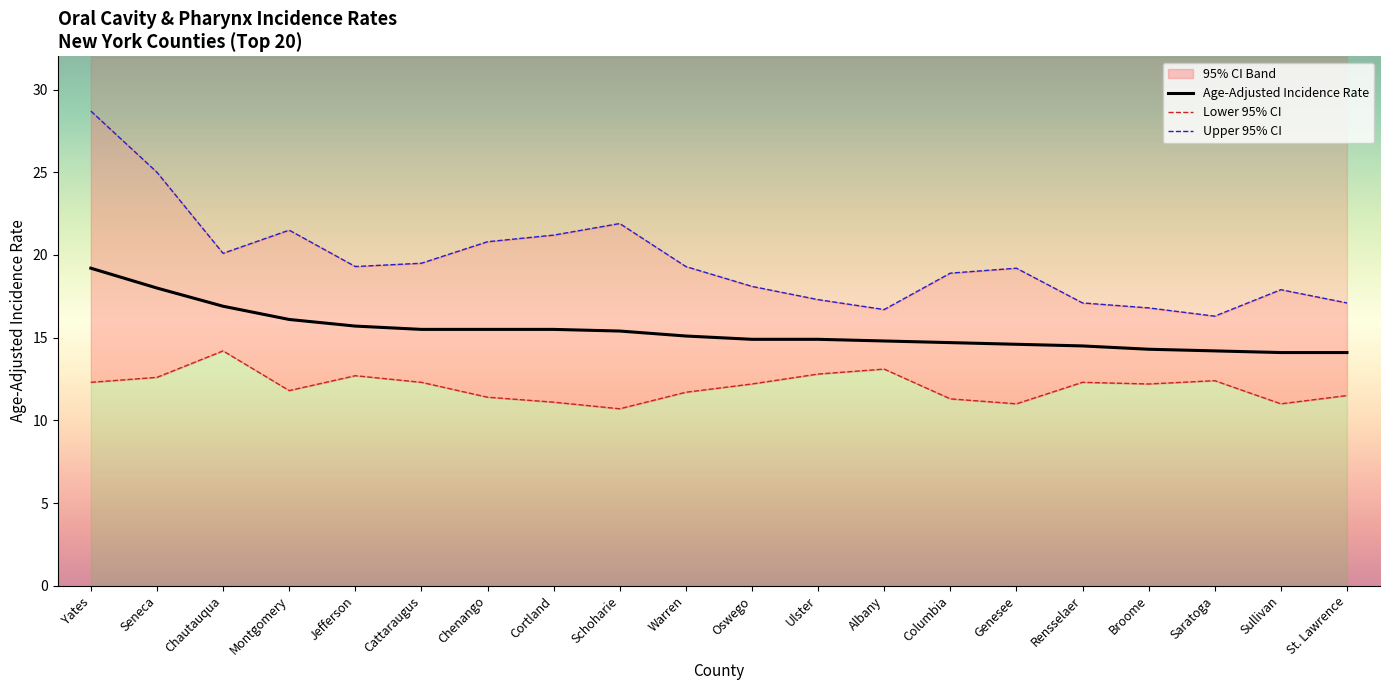

How many lines are shown in the chart?

3